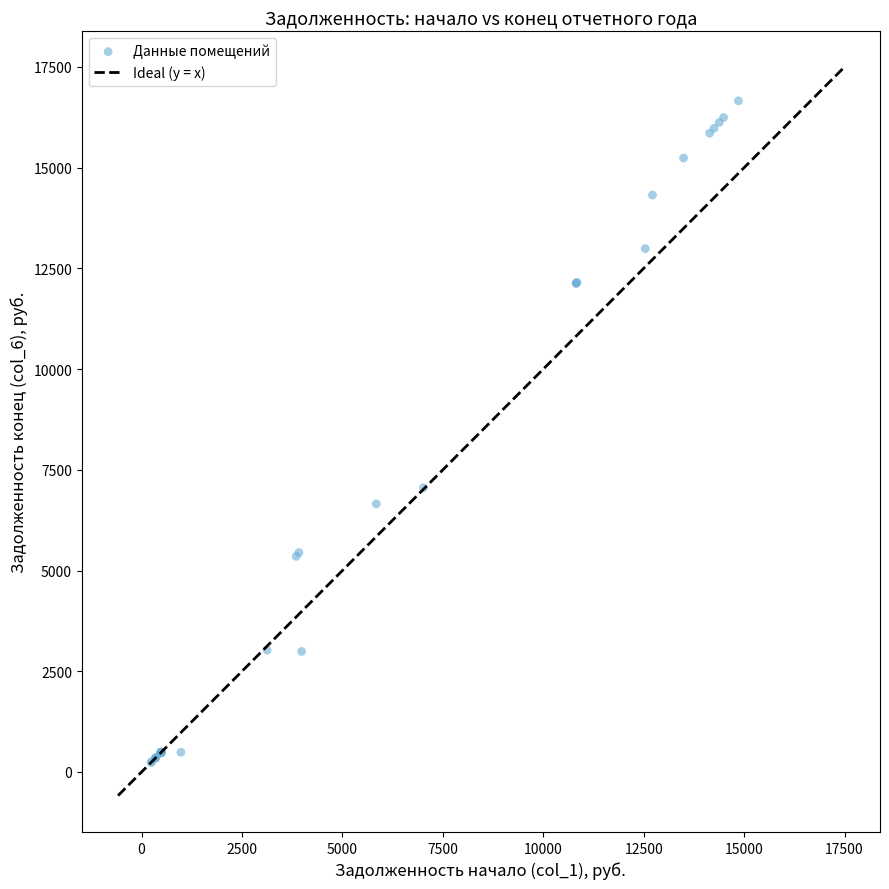

What Y value in the scatter plot is closest to 8447?

7055.6